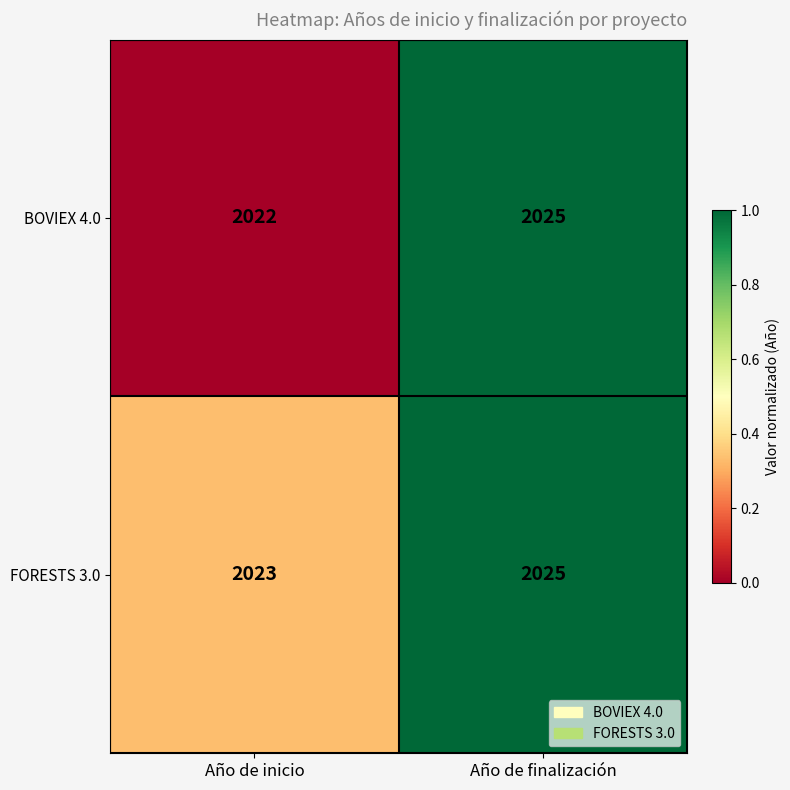

Reading right to left, what are all the values shown in this chart?

BOVIEX 4.0: 2025	2022
FORESTS 3.0: 2025	2023